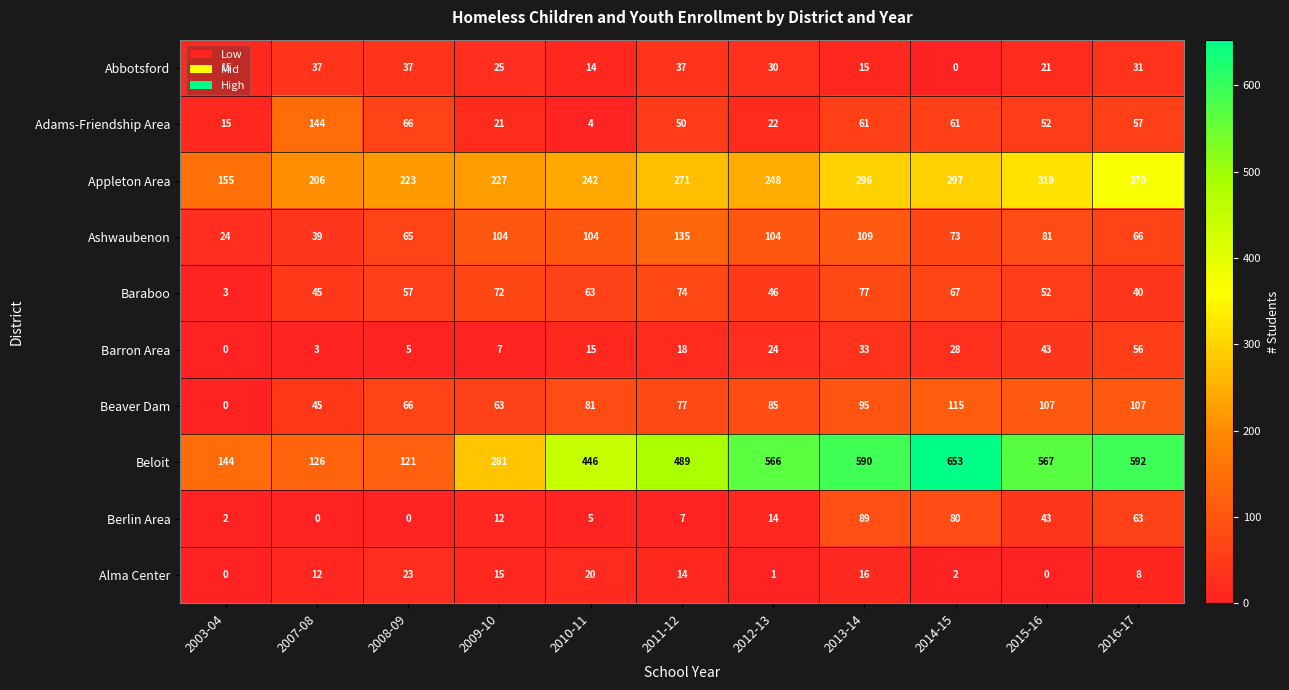

List the labels in order of Beloit value, largest first.

2014-15, 2016-17, 2013-14, 2015-16, 2012-13, 2011-12, 2010-11, 2009-10, 2003-04, 2007-08, 2008-09